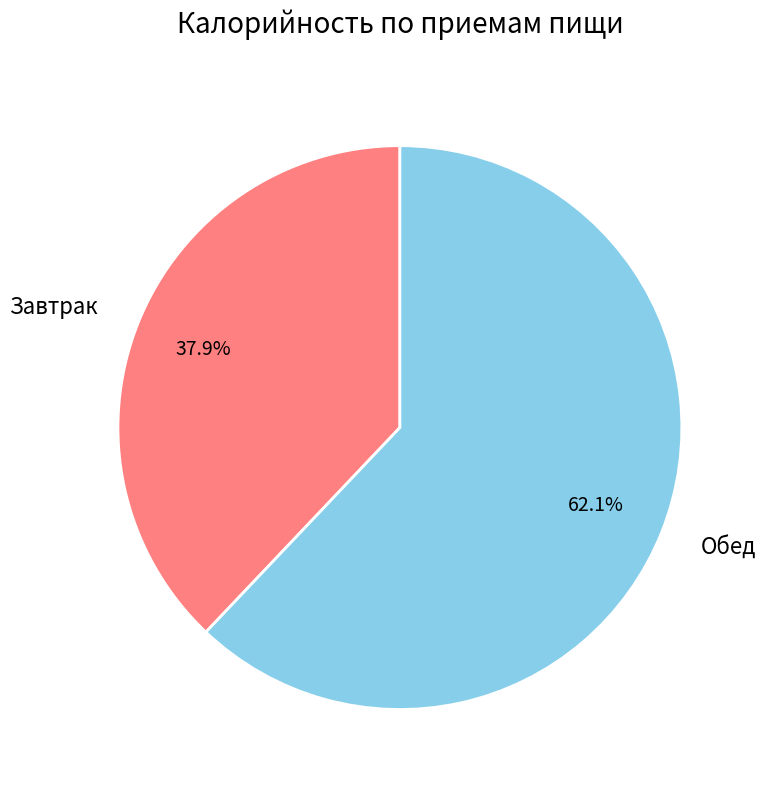

What is the majority slice?

Обед